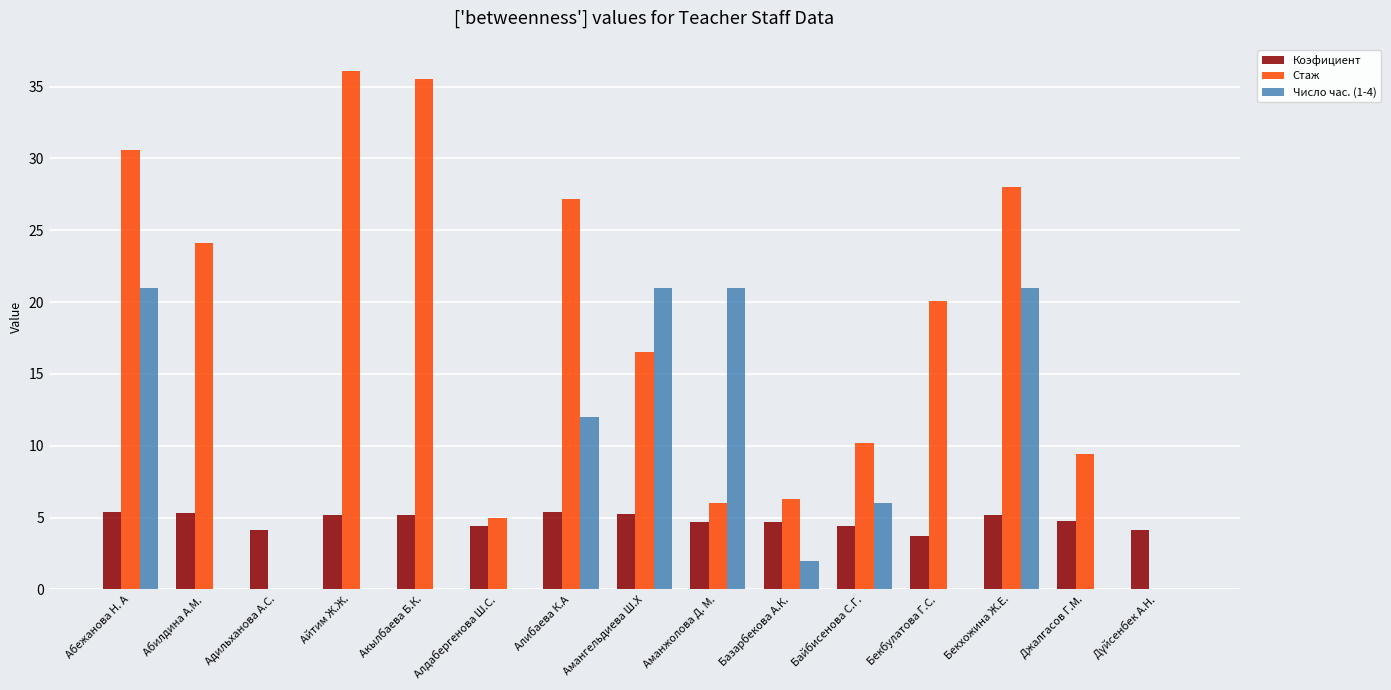

How many groups of bars are there?

15